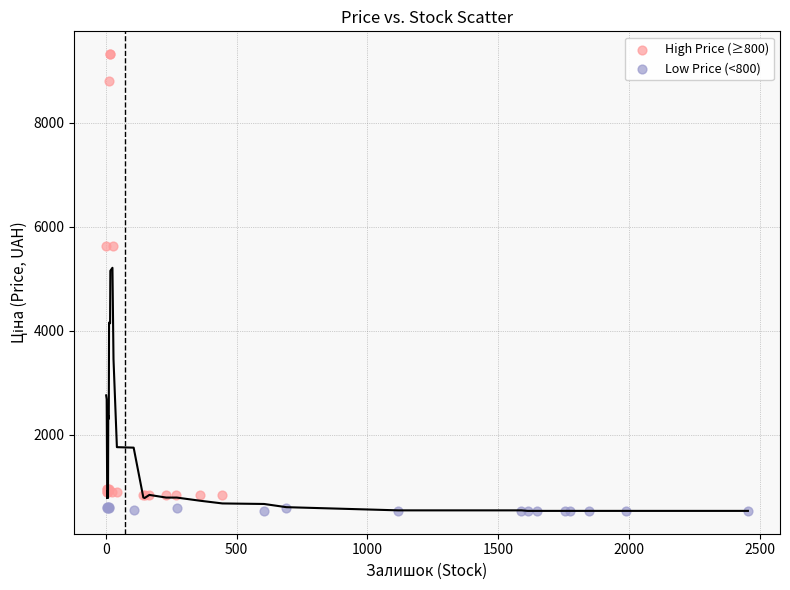

Which series contains the highest Y value?

High Price (≥800)